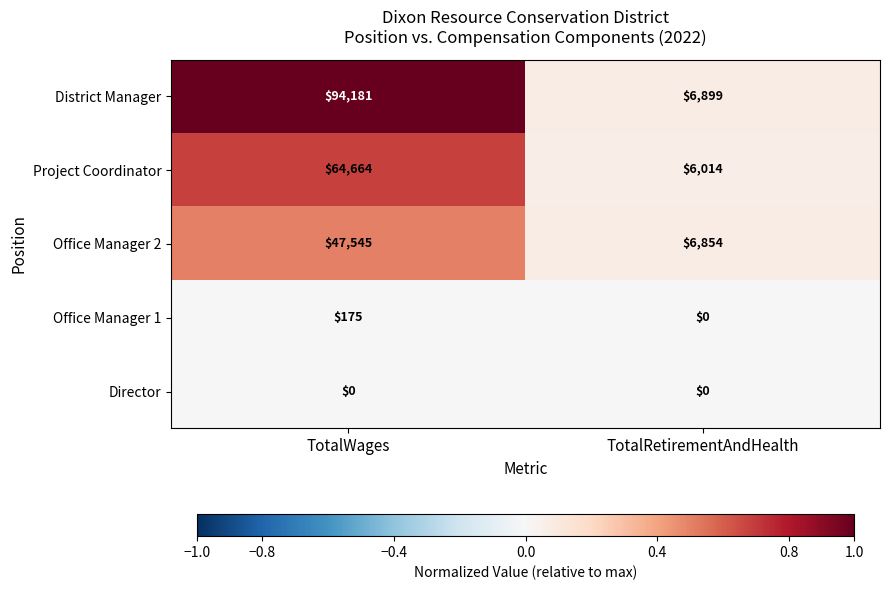

Read the District Manager value at TotalWages, to the nearest 100.

94200